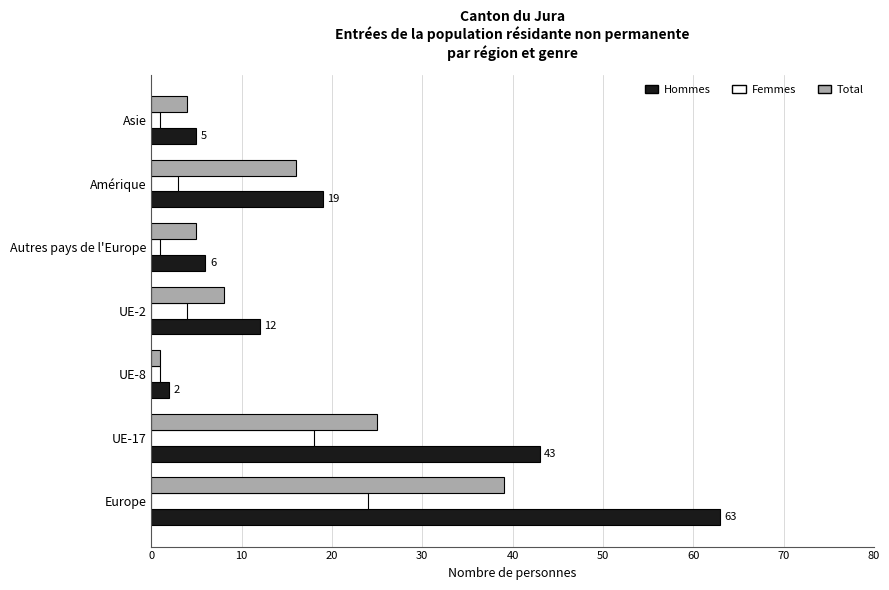

What is the difference between the maximum and second lowest values in the Femmes series?

23